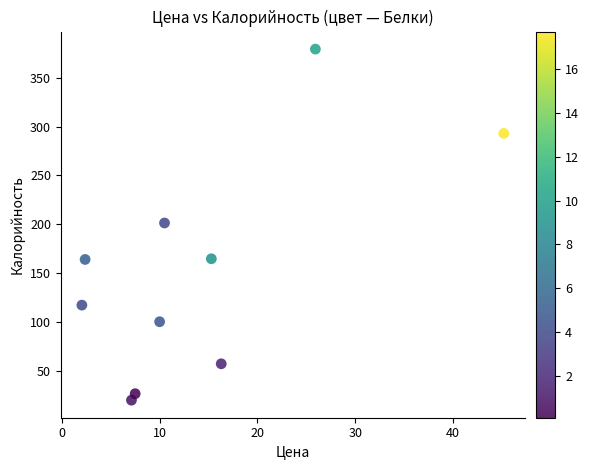

What is the range of Y values (max minus min)?

359.0